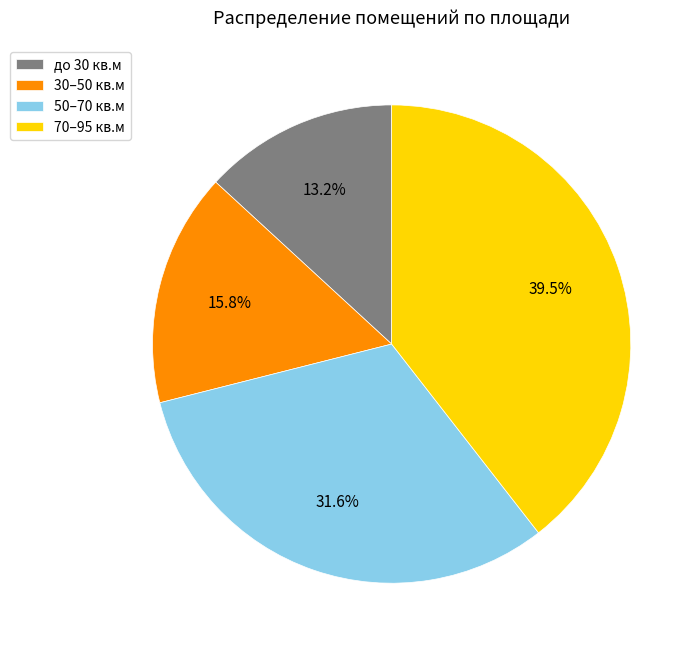

Rank the categories by value from lowest to highest.

до 30 кв.м, 30–50 кв.м, 50–70 кв.м, 70–95 кв.м